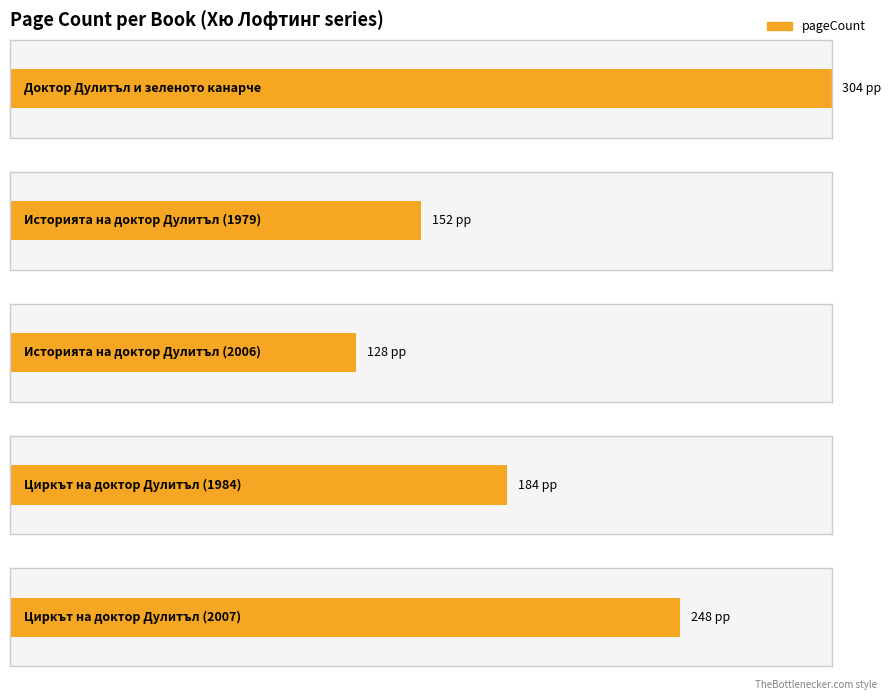

What position from the left is Циркът на доктор Дулитъл (1984)?

4